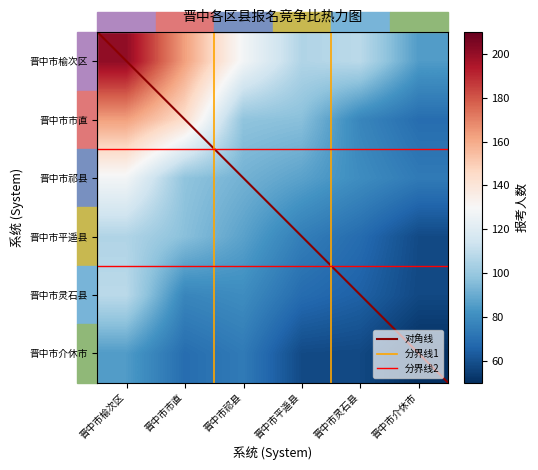

Is it true that 晋中市平遥县 equals 22.4 at 晋中市市直?

False